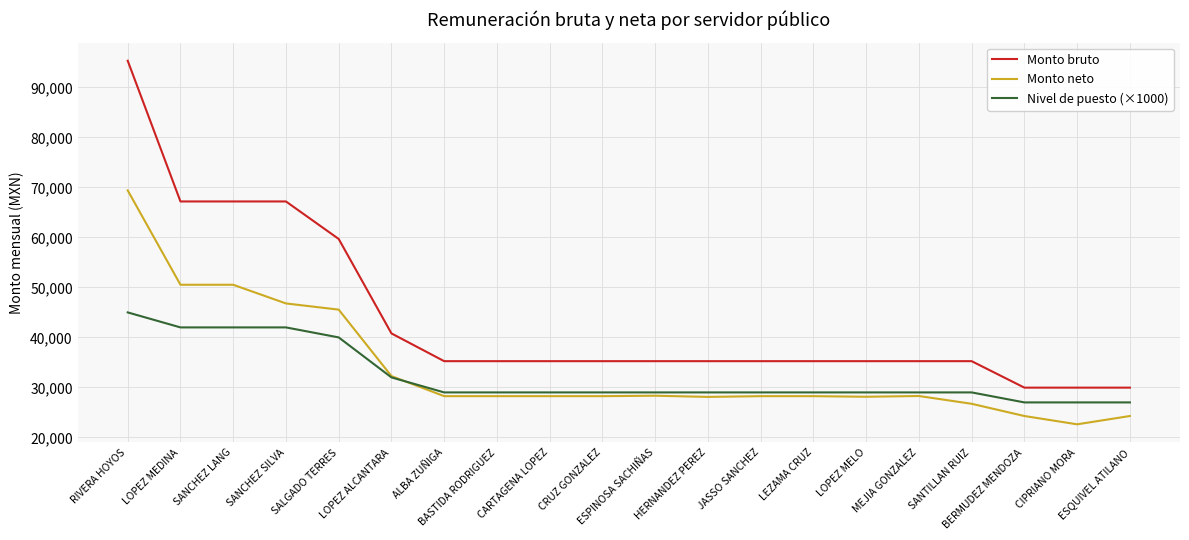

What is the difference between the maximum and minimum values in the Nivel de puesto (×1000) series?

18000.0